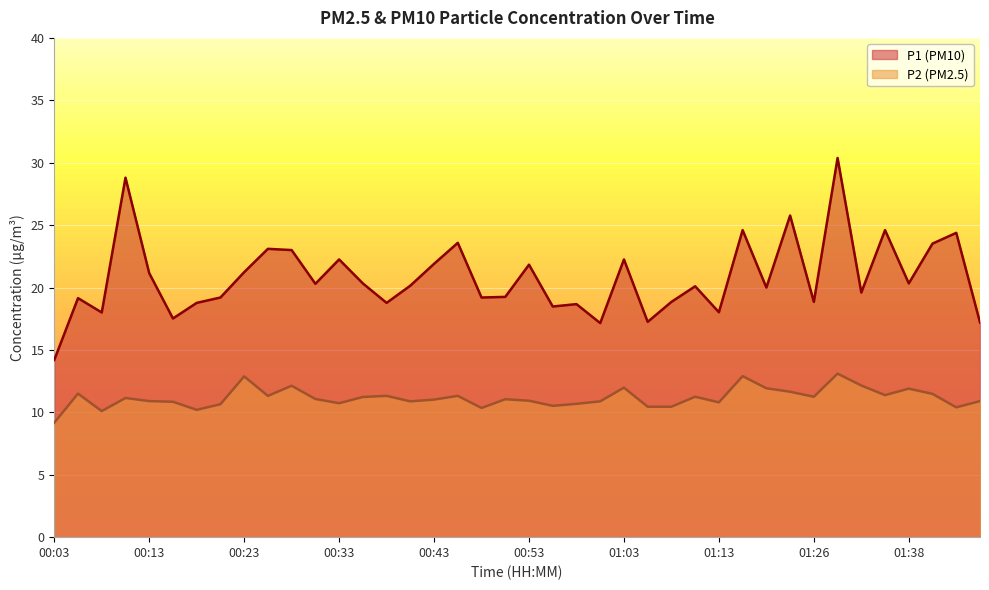

Is the value of P2 at 00:48 greater than the value of P1 at 00:18?

No